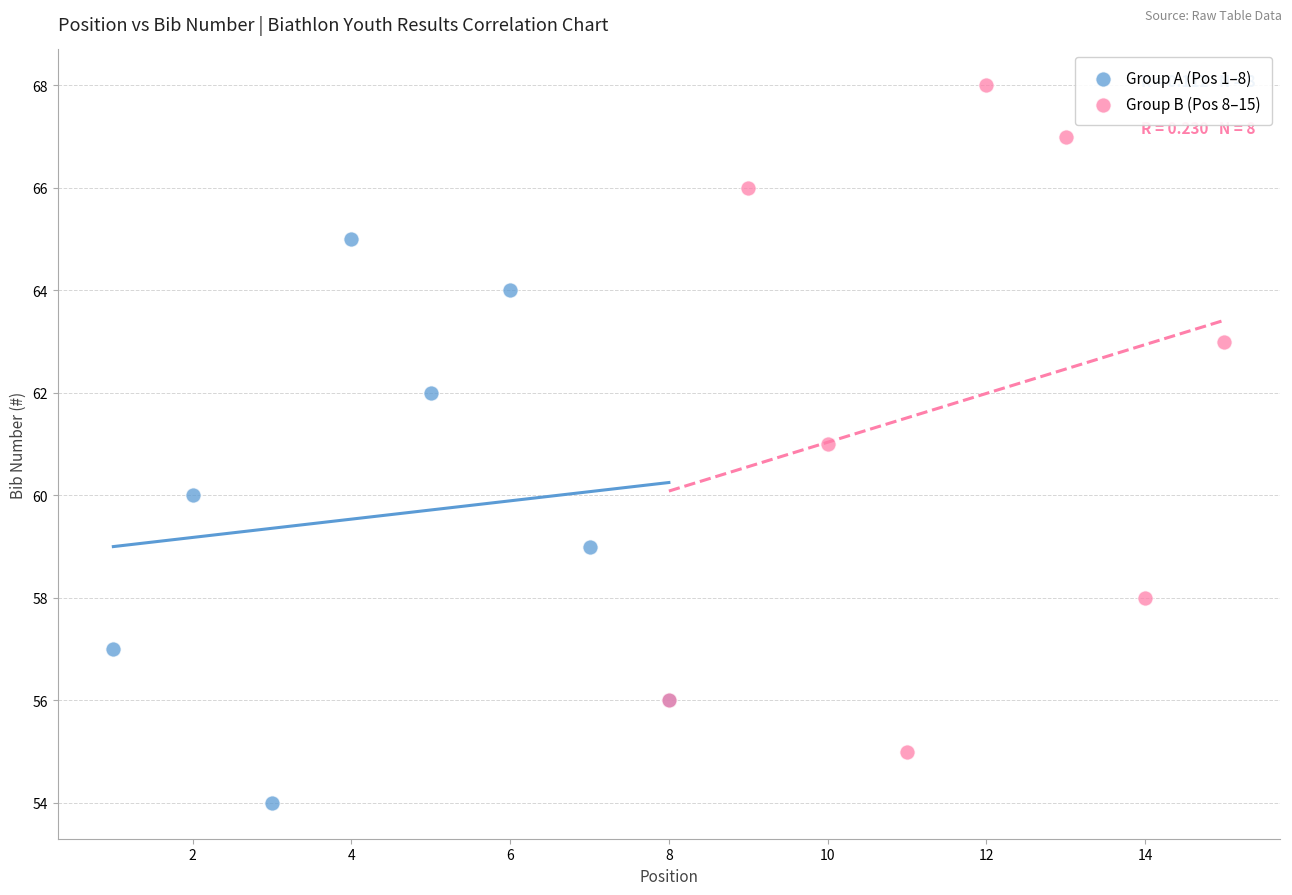

Which series contains the highest Y value?

Group B (Pos 8–15)